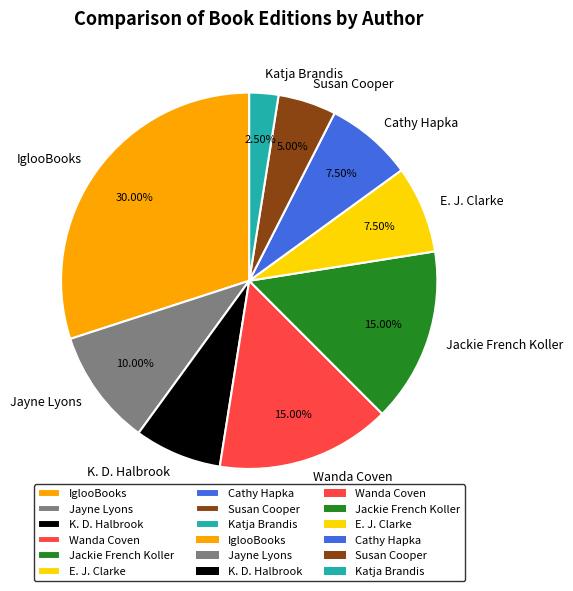

How much of the chart is everything except Jayne Lyons?

90.0%